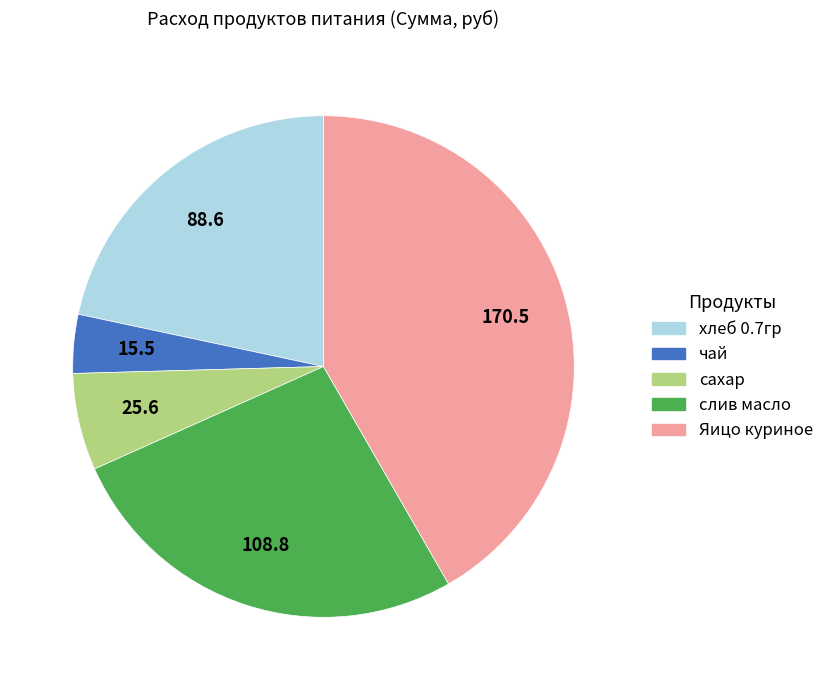

Rank the categories by value from highest to lowest.

Яицо куриное, слив масло, хлеб 0.7гр, сахар, чай